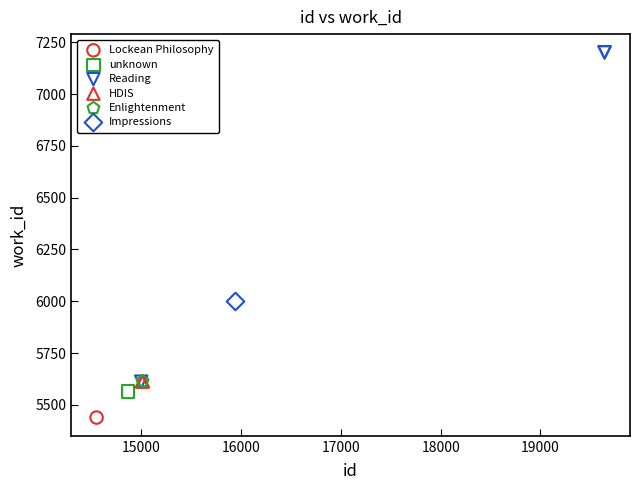

Which series contains the highest Y value?

Reading